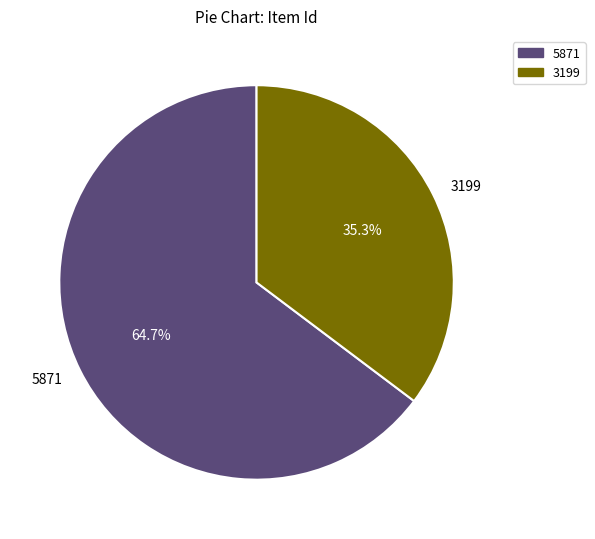

Do 3199 and 5871 together represent more than half of the pie?

Yes